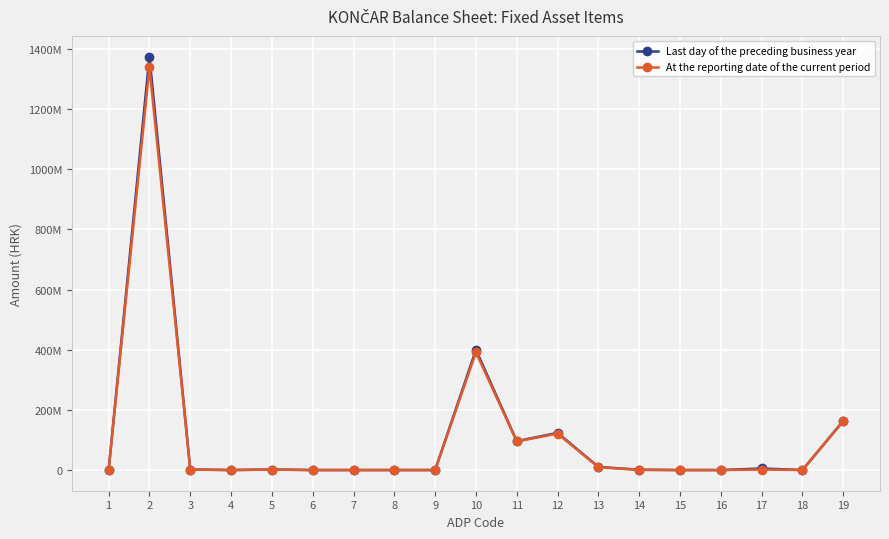

Does the chart have visible grid lines?

Yes